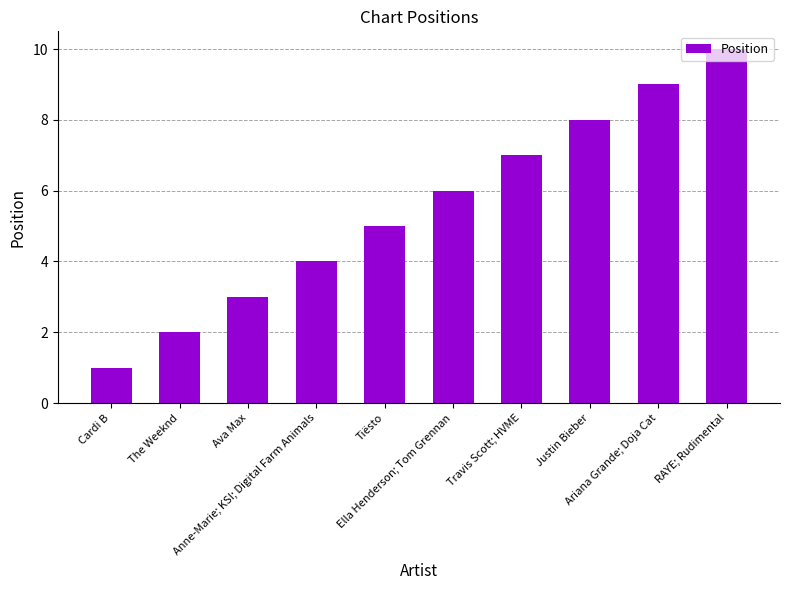

What is the label of the 6th bar from the right?

Tiësto